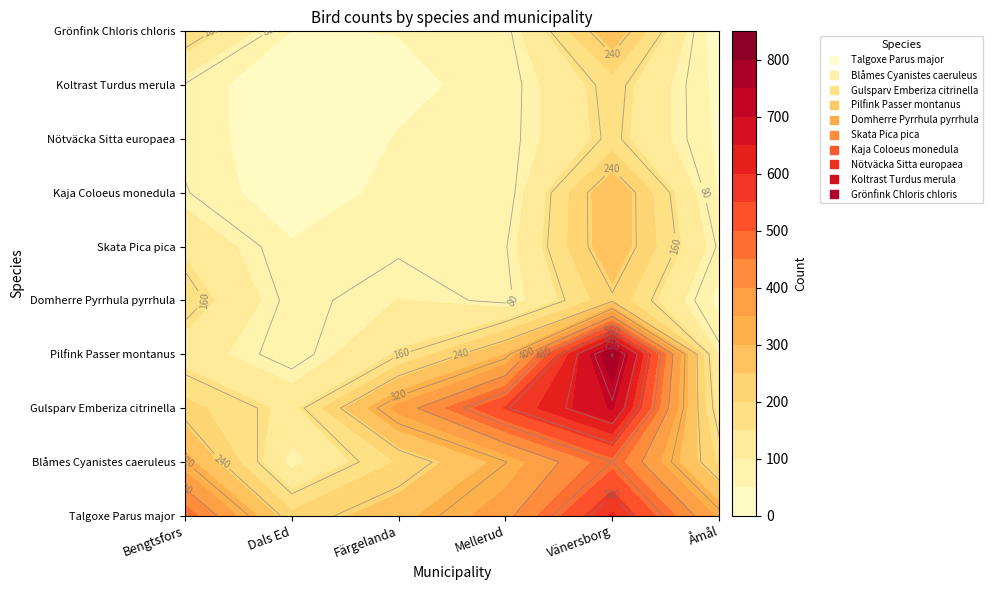

What is the average value of the Blåmes Cyanistes caeruleus series?

266